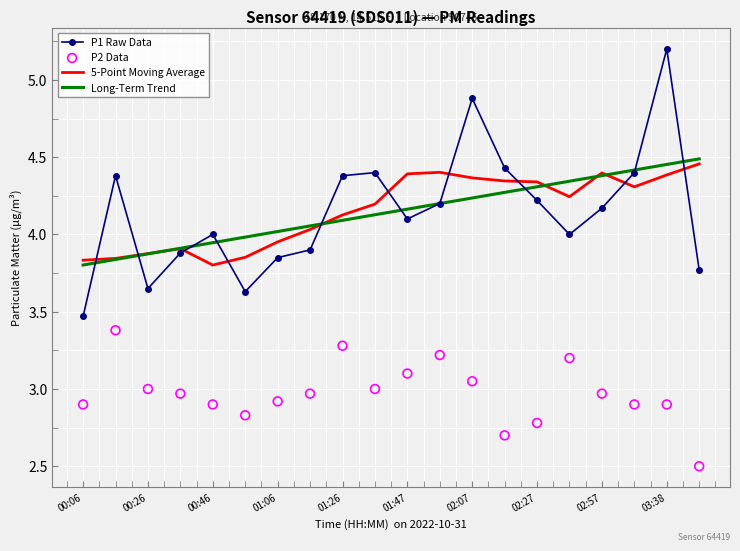

At how many categories does at least one series exceed 2?

20